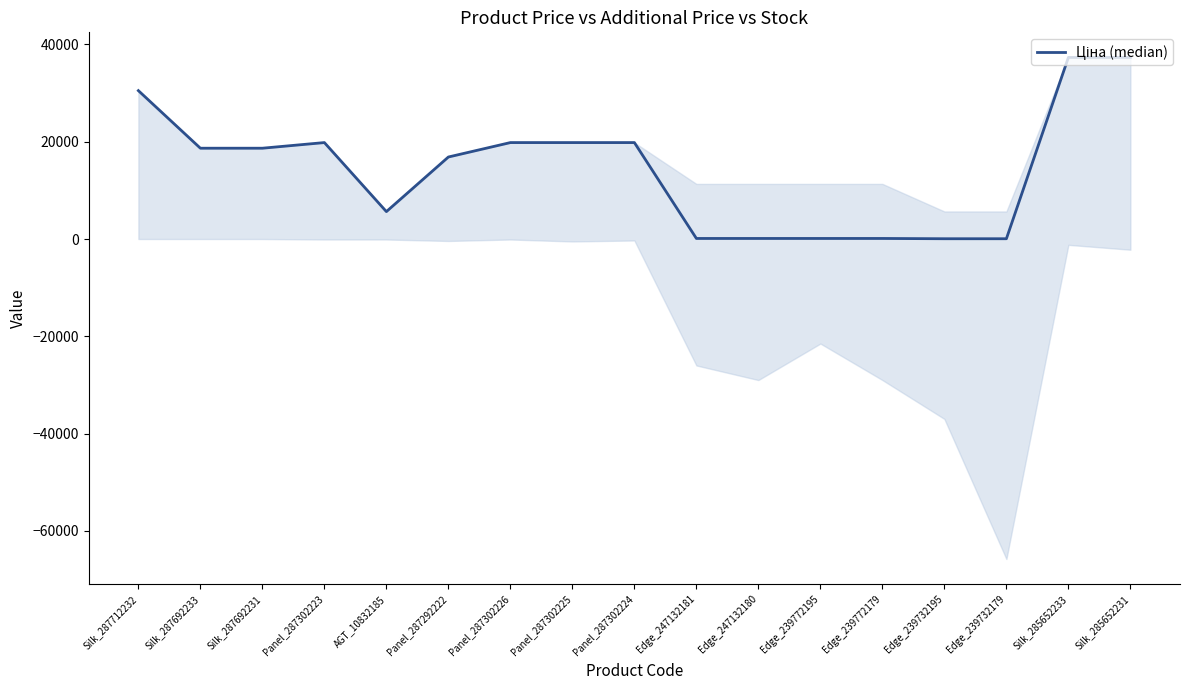

How many data points does each series have?

17